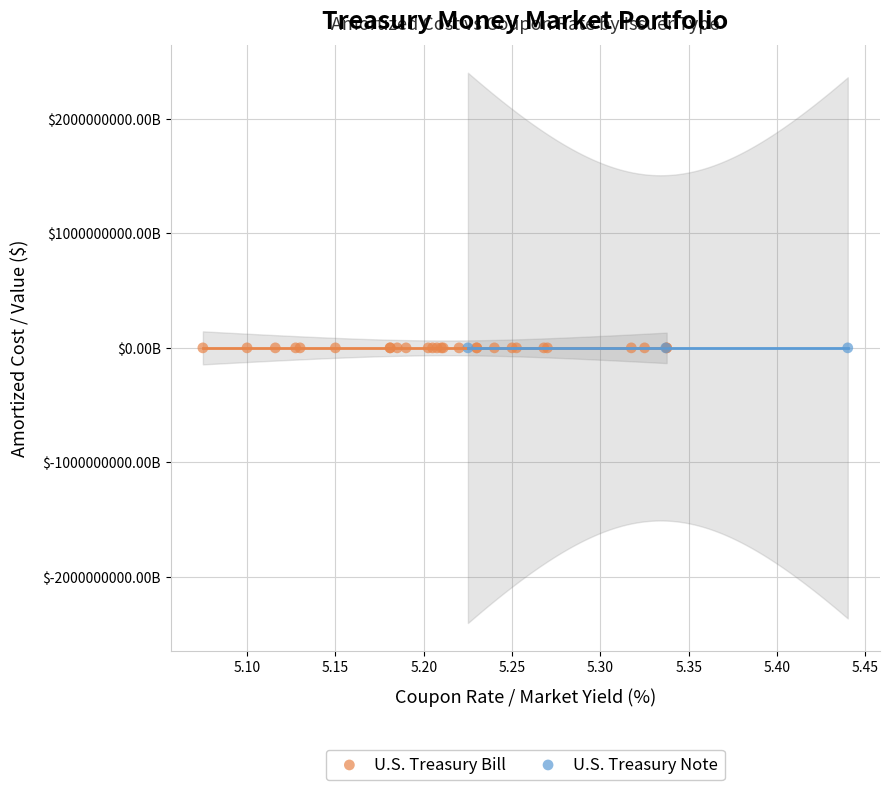

What are all the series names shown in the legend?

U.S. Treasury Bill, U.S. Treasury Note